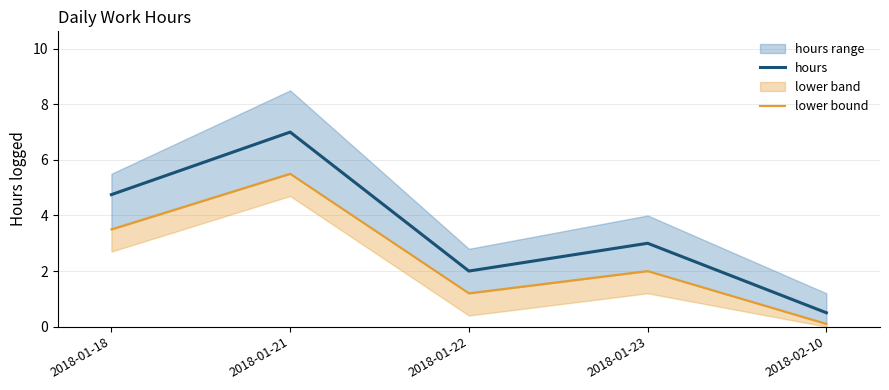

What is the spread (max minus min) of values at 2018-01-23?

1.0